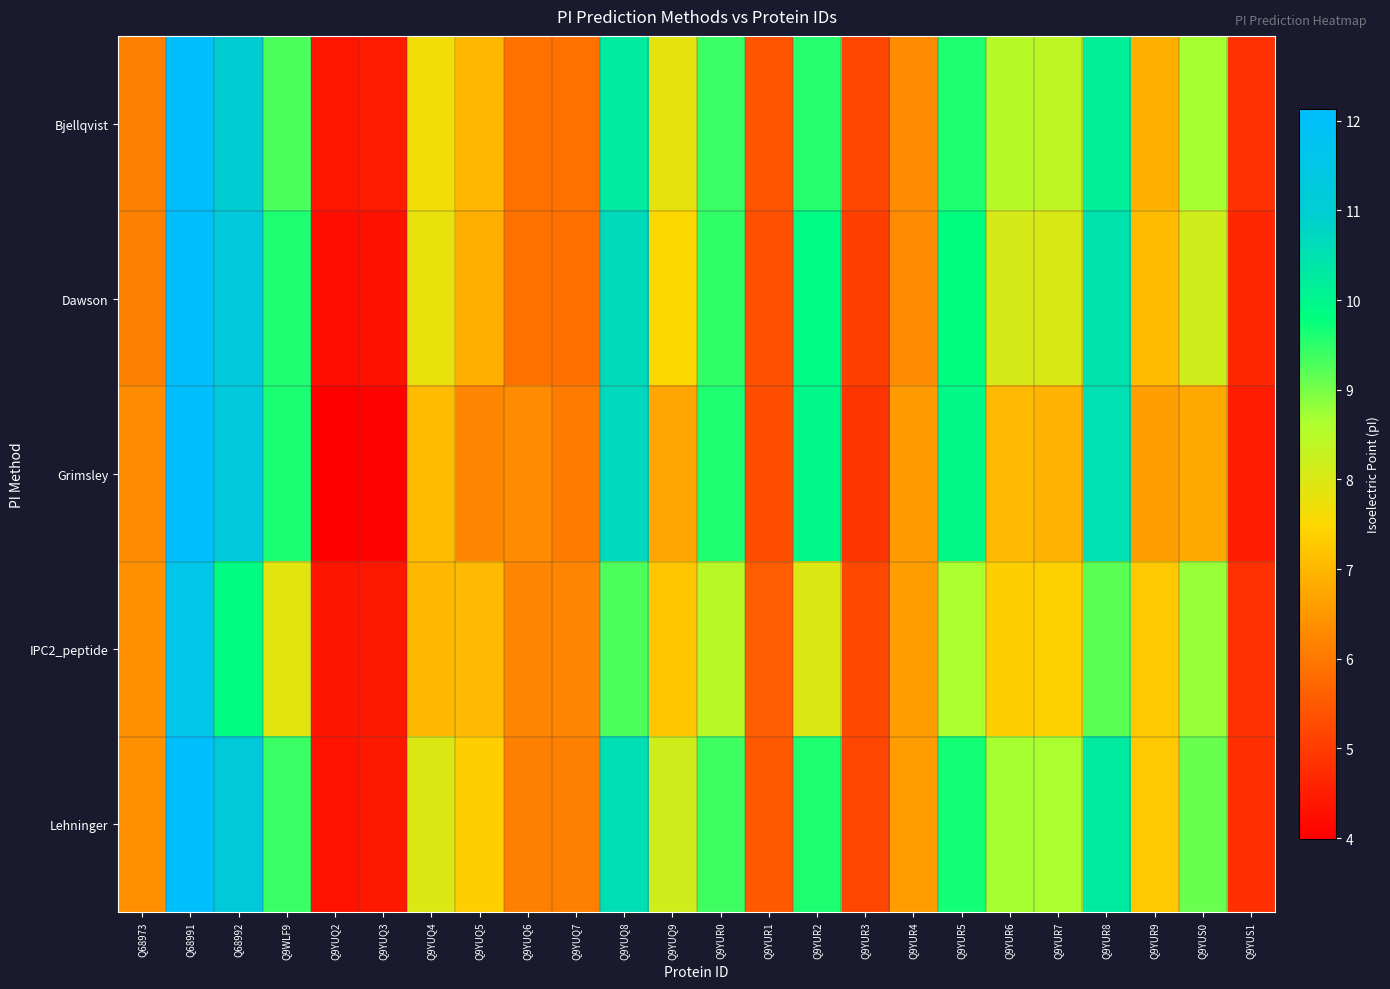

At which category is the sum across all series the highest?

Q68991